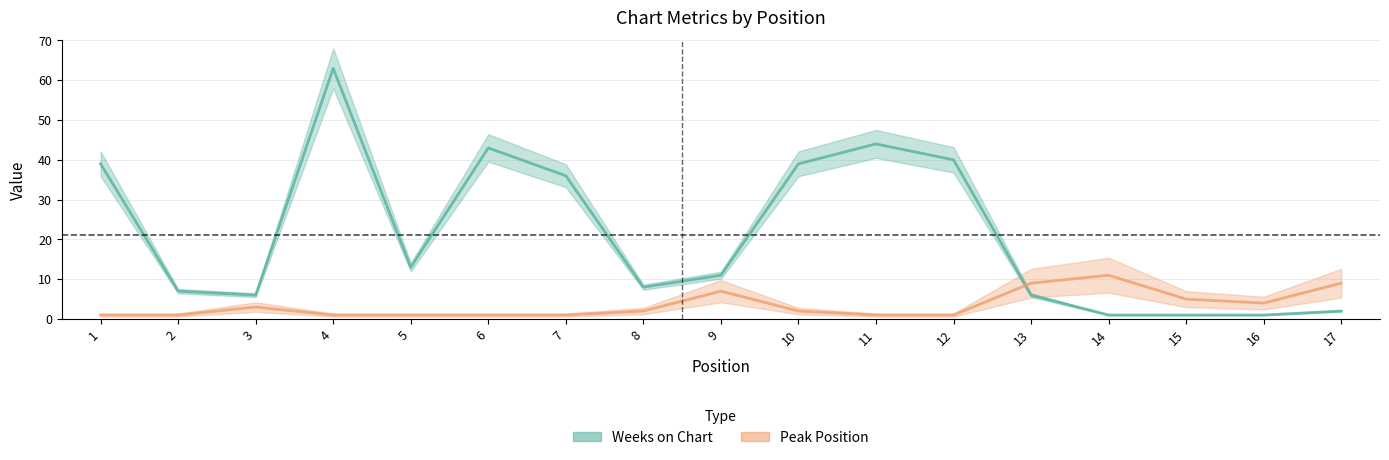

What is the difference between the maximum and minimum values in the Peak Position series?

10